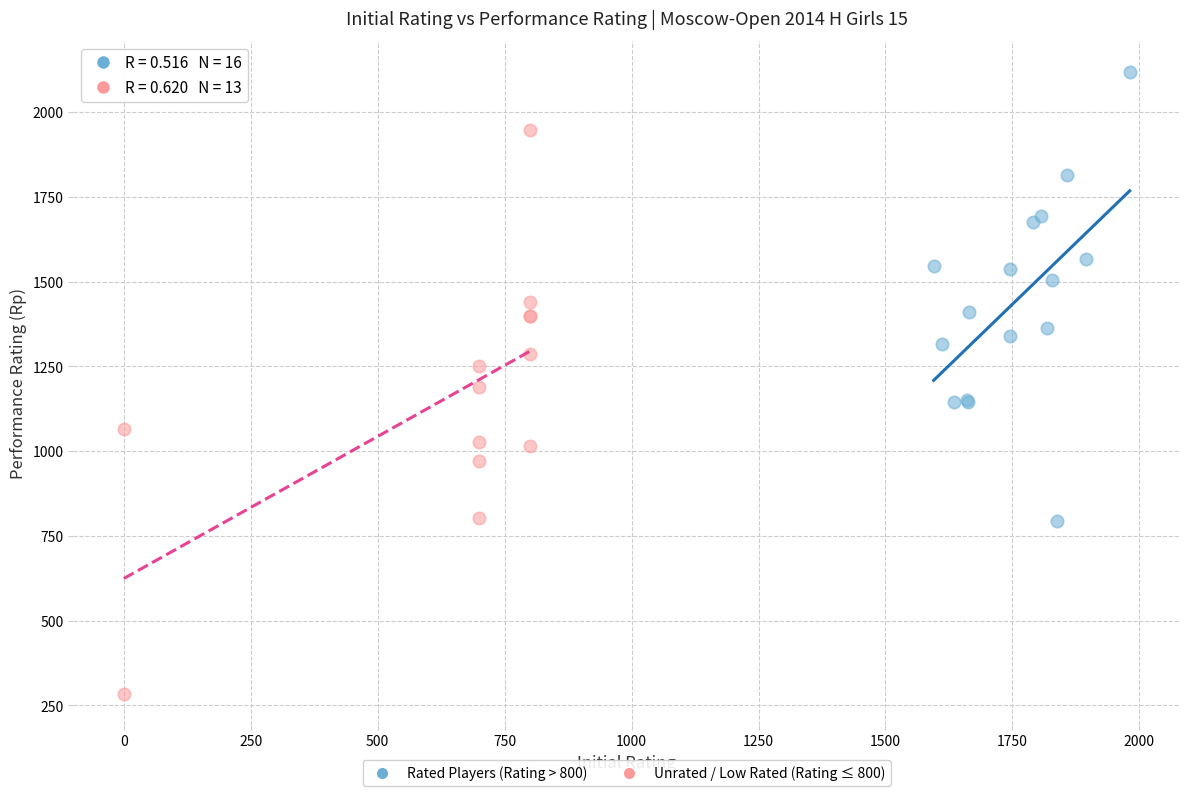

Which series has the widest spread of Y values?

Unrated / Low Rated (Rating ≤ 800)